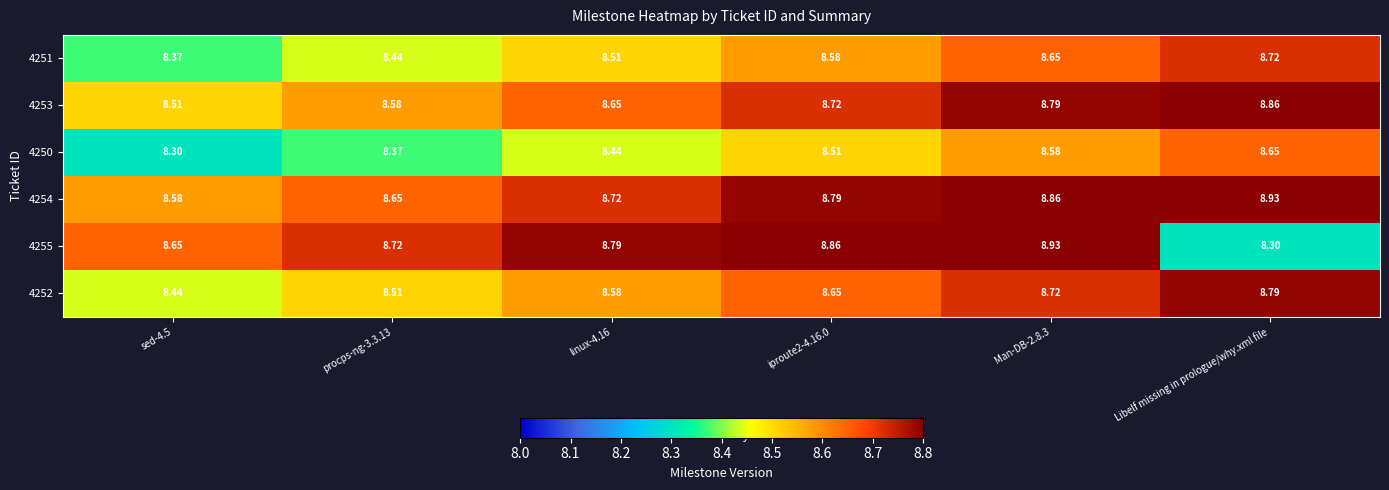

Which series has the widest spread of values?

4255